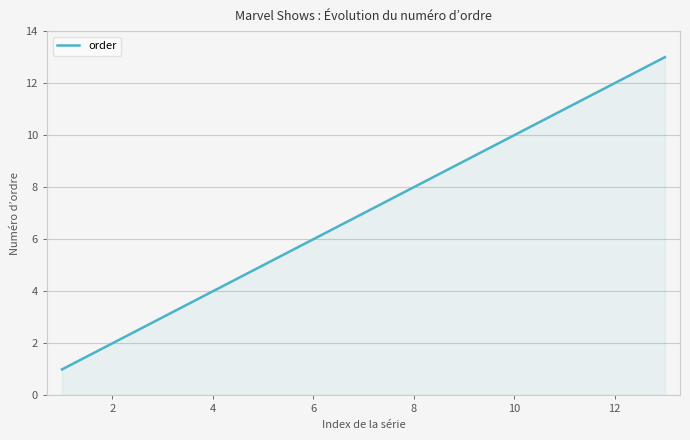

What is the minimum value shown in the chart?

1.0